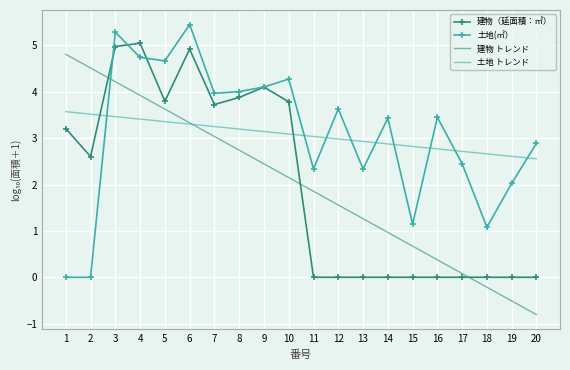

How many times do 建物 トレンド and 建物（延面積：㎡） cross each other?

3